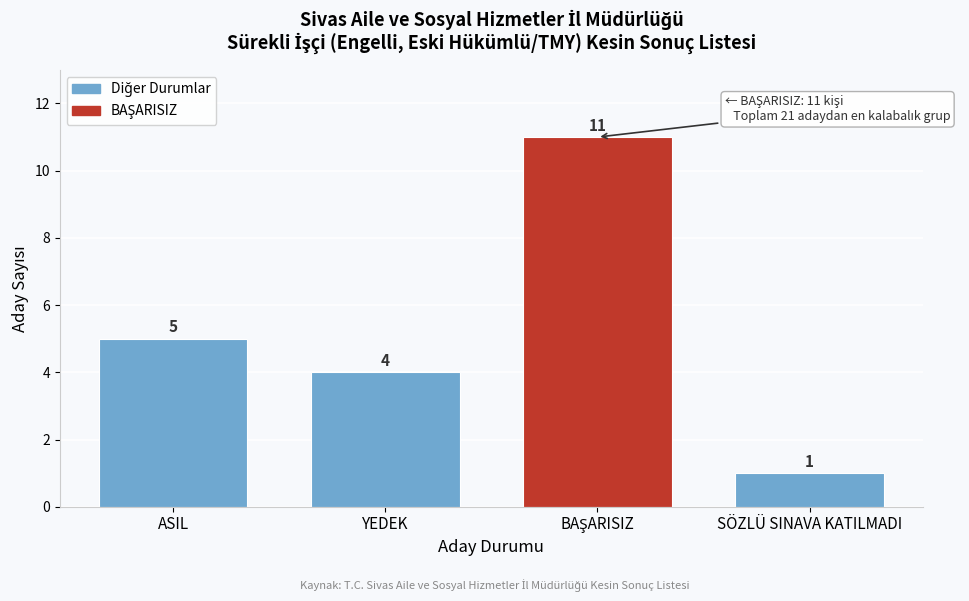

Reading left to right, list all the values displayed in this chart.

5	4	11	1